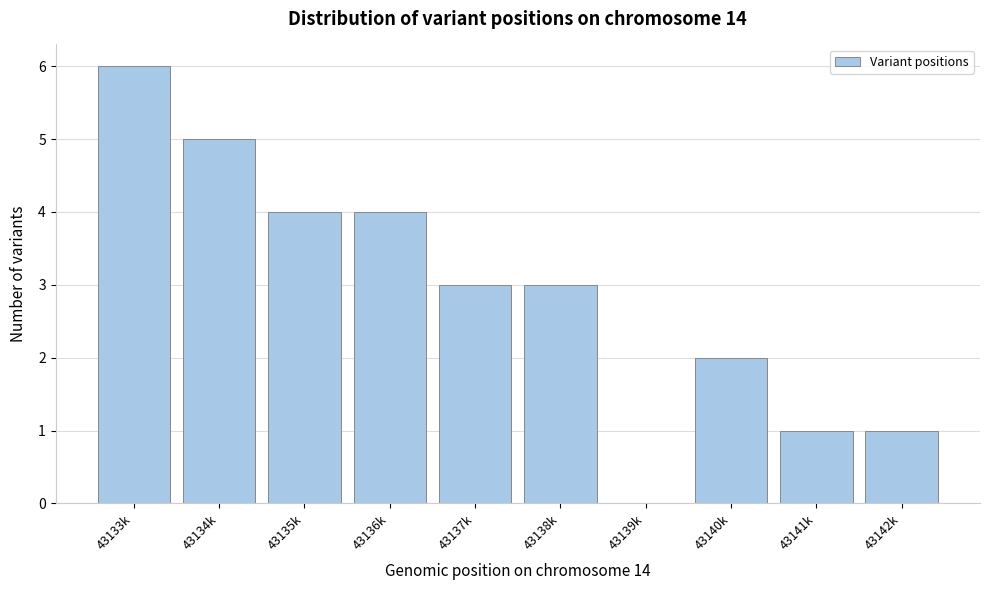

Reading right to left, what are all the values shown in this chart?

43142k=1	43141k=1	43140k=2	43139k=0	43138k=3	43137k=3	43136k=4	43135k=4	43134k=5	43133k=6